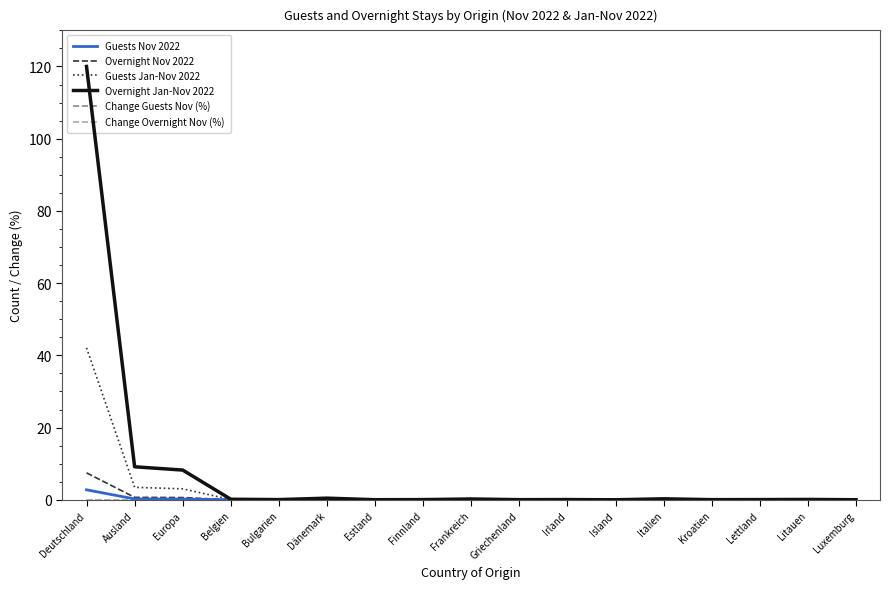

At which category does the chart reach its peak across all series?

Deutschland